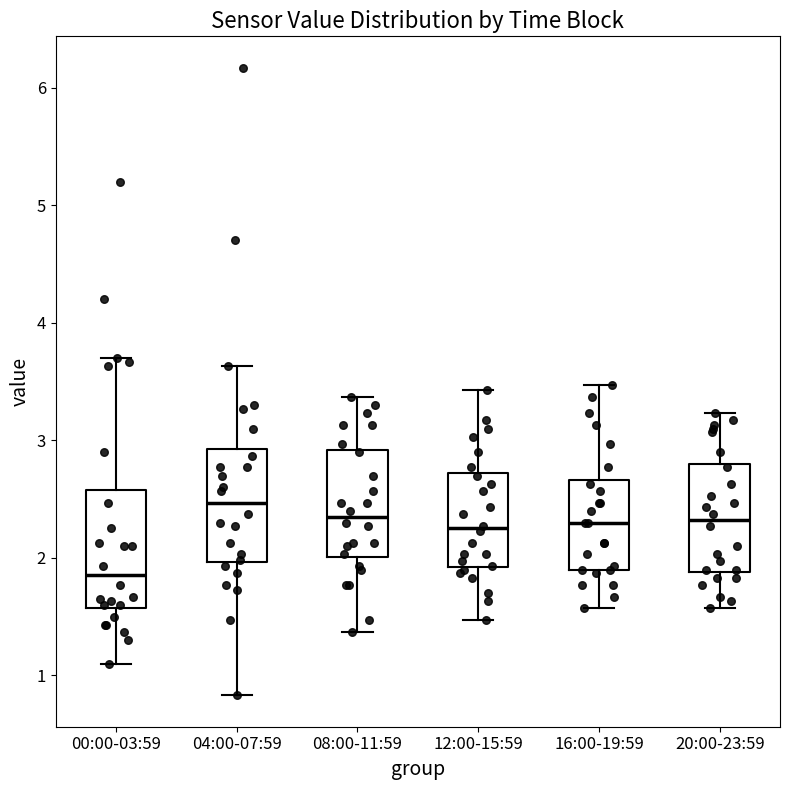

Where is the lower edge of the box for 12:00-15:59 on the y-axis? The values are not printed on the chart, so give them approximately, as read against the axis.

1.9